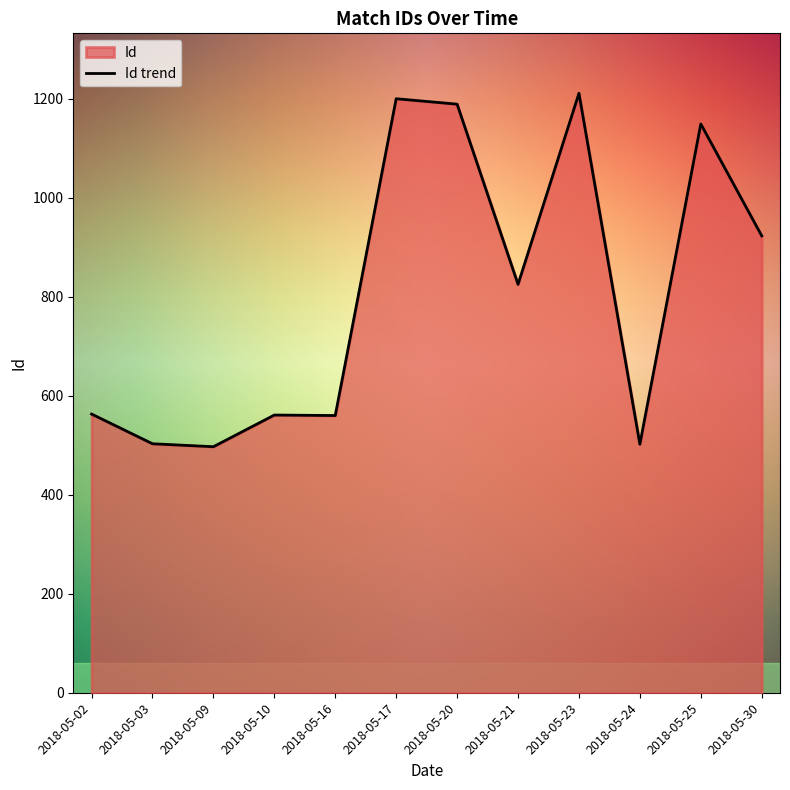

Rank the categories by value from highest to lowest.

2018-05-23, 2018-05-17, 2018-05-20, 2018-05-25, 2018-05-30, 2018-05-21, 2018-05-02, 2018-05-10, 2018-05-16, 2018-05-03, 2018-05-24, 2018-05-09